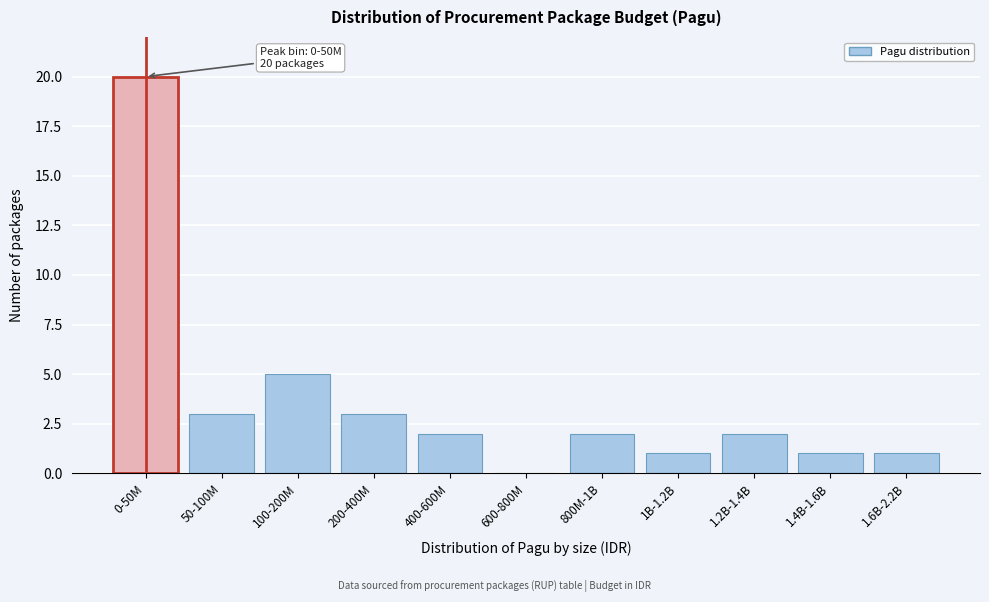

Reading right to left, transcribe all the data shown in this chart.

1.6B-2.2B=1	1.4B-1.6B=1	1.2B-1.4B=2	1B-1.2B=1	800M-1B=2	600-800M=0	400-600M=2	200-400M=3	100-200M=5	50-100M=3	0-50M=20